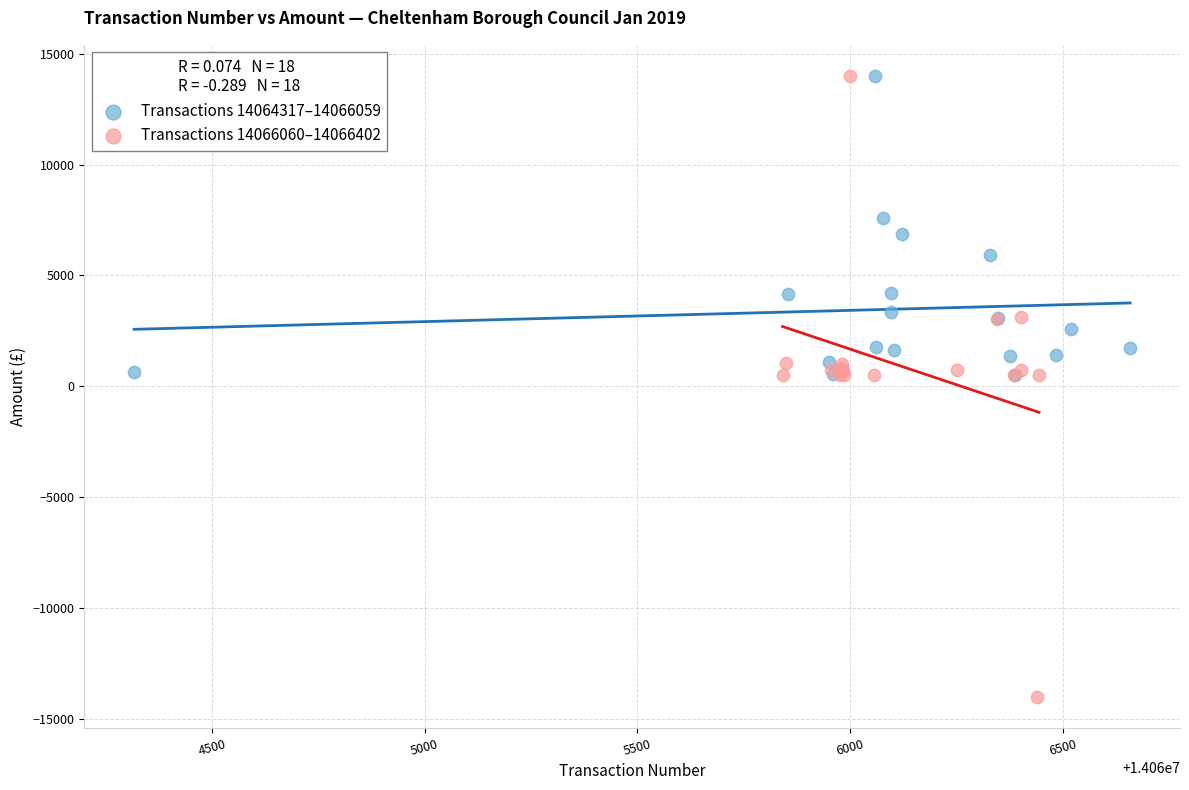

Which series has the largest Y range (max minus min)?

Transactions 14066060–14066402